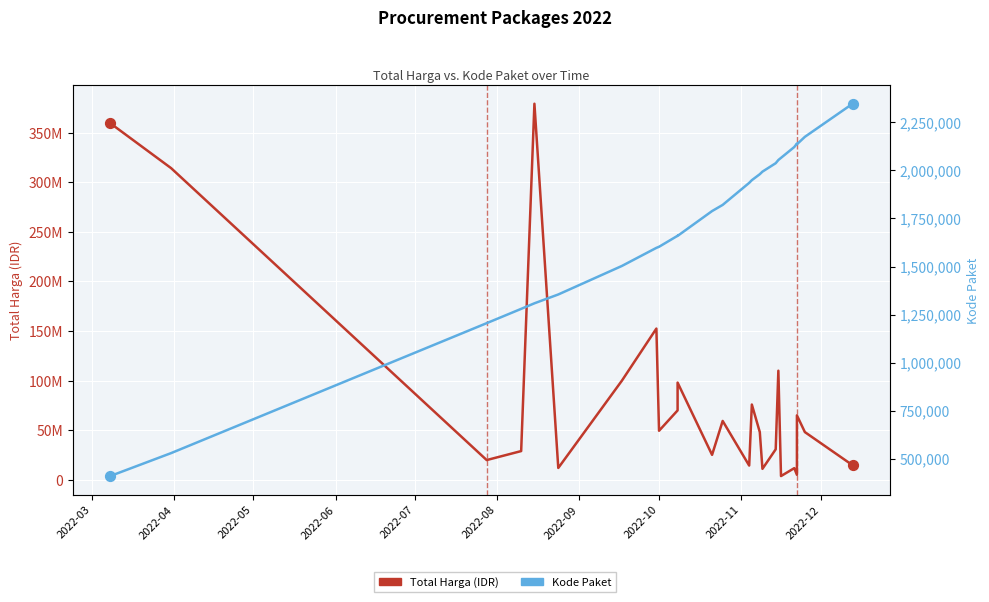

What are all the series names shown in the legend?

Total Harga (IDR), Kode Paket